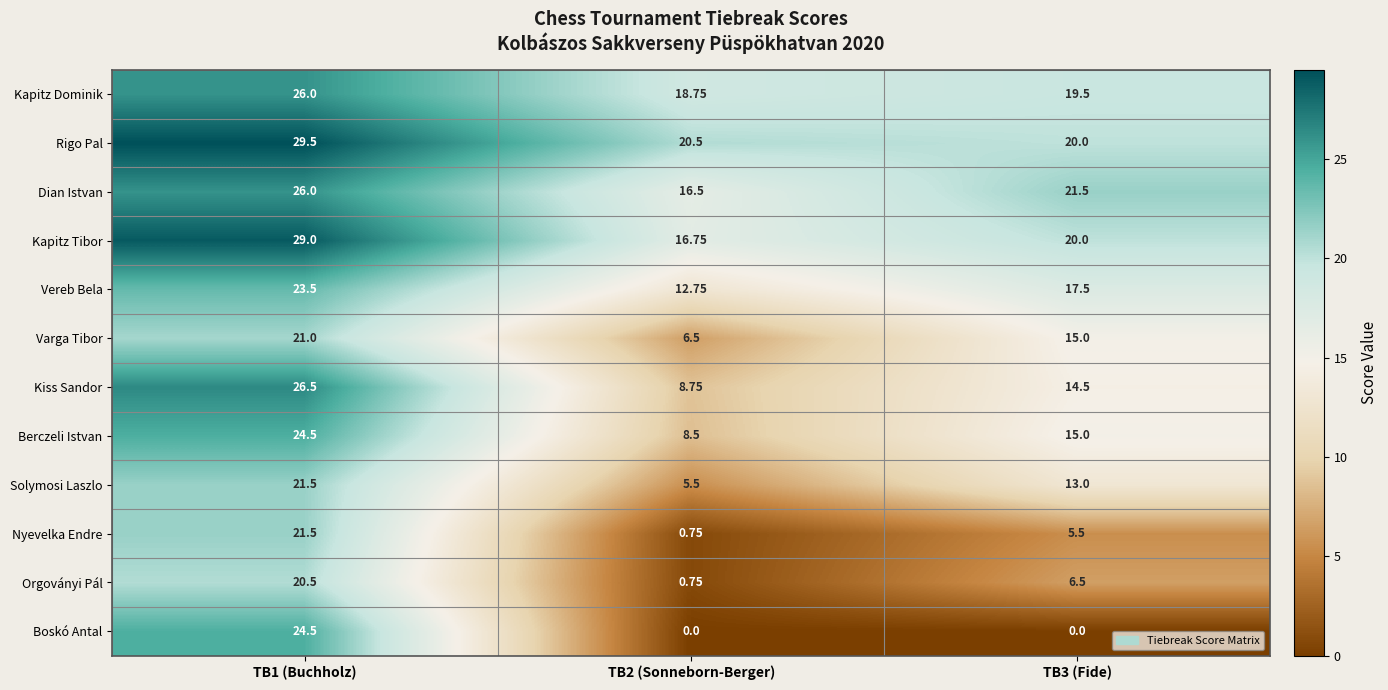

Count the number of categories in the chart.

3